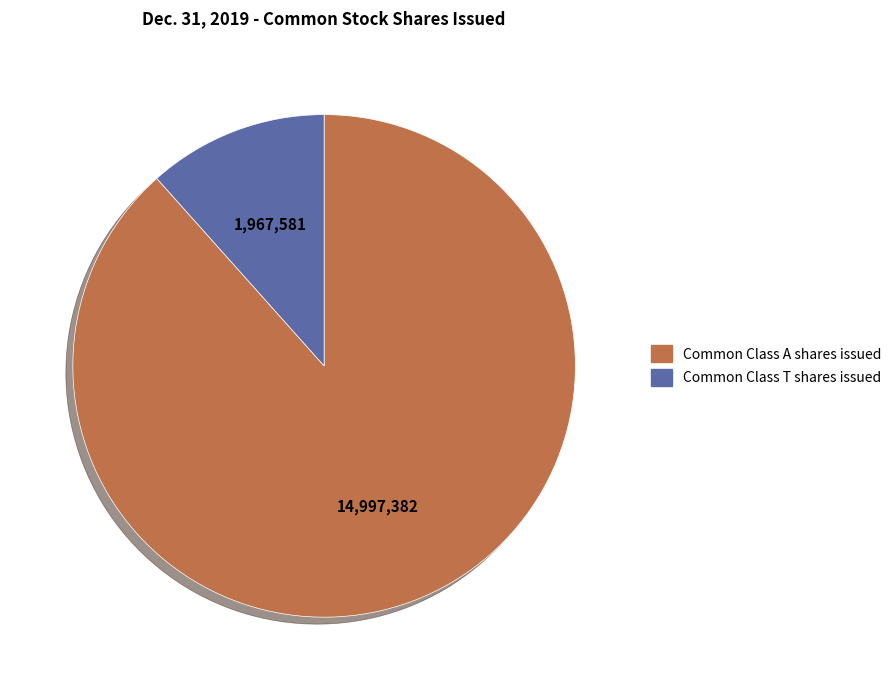

How many slices are in this pie chart?

2